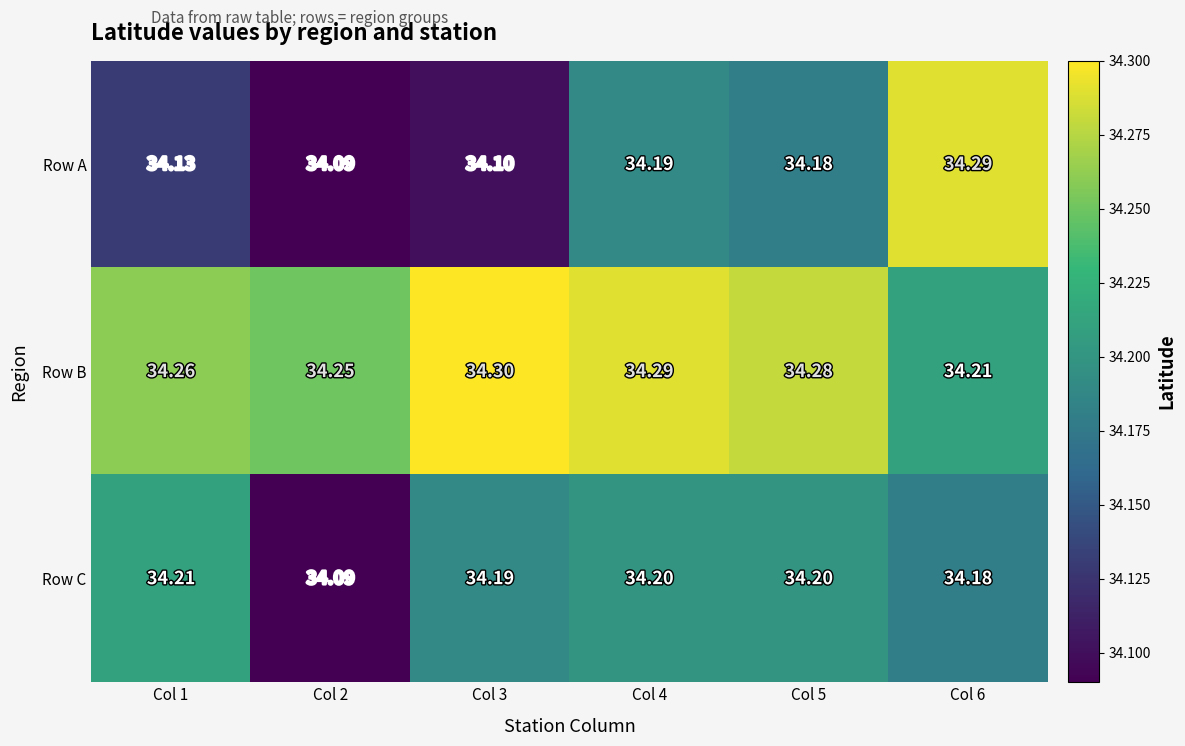

Which series has the largest range (max minus min)?

Row A